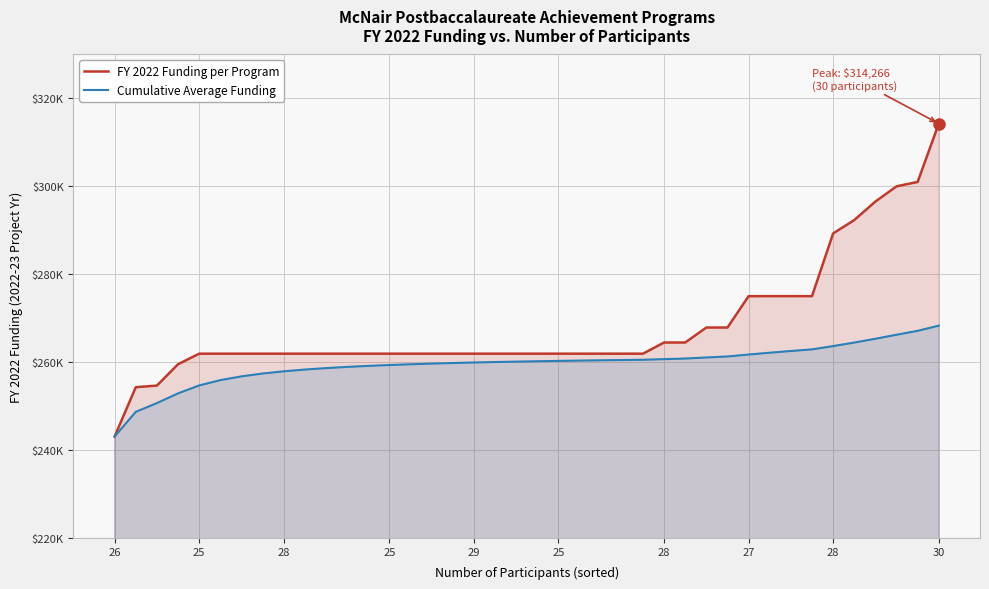

How many data points in Cumulative Average Funding are above 260166?

20